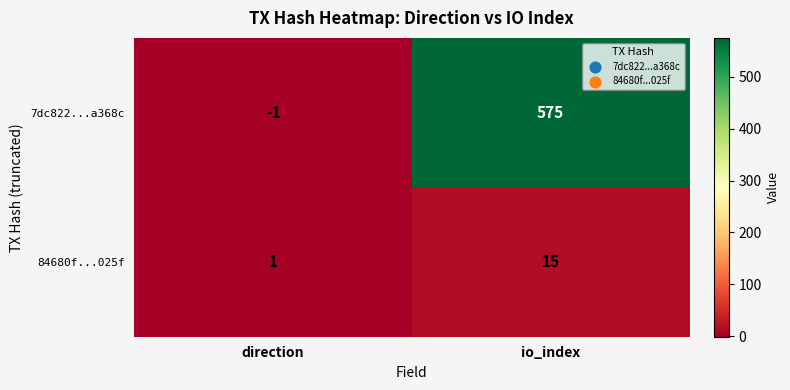

Read the 7dc822...a368c value at io_index.

575